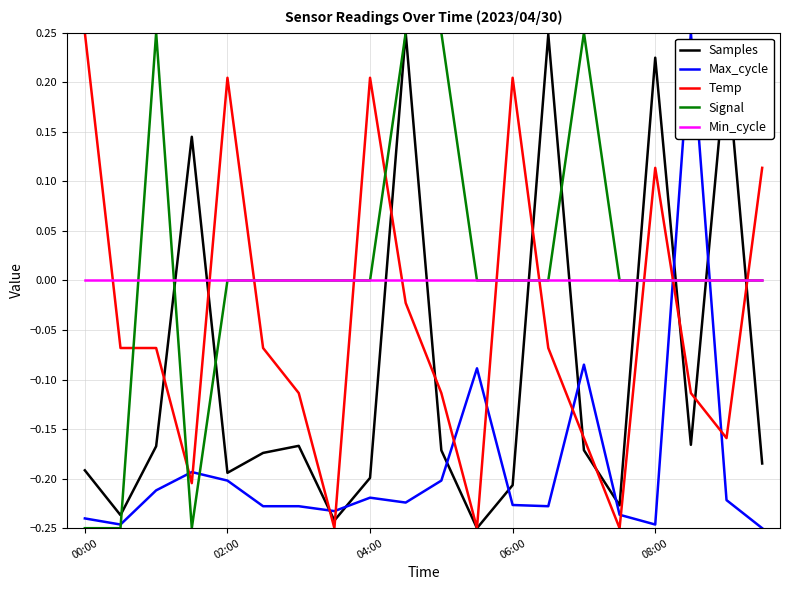

True or false: Signal has more than 1 interior local peaks.

True